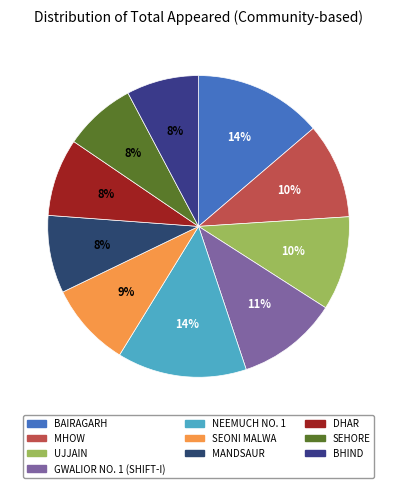

How many segments does this pie chart have?

10